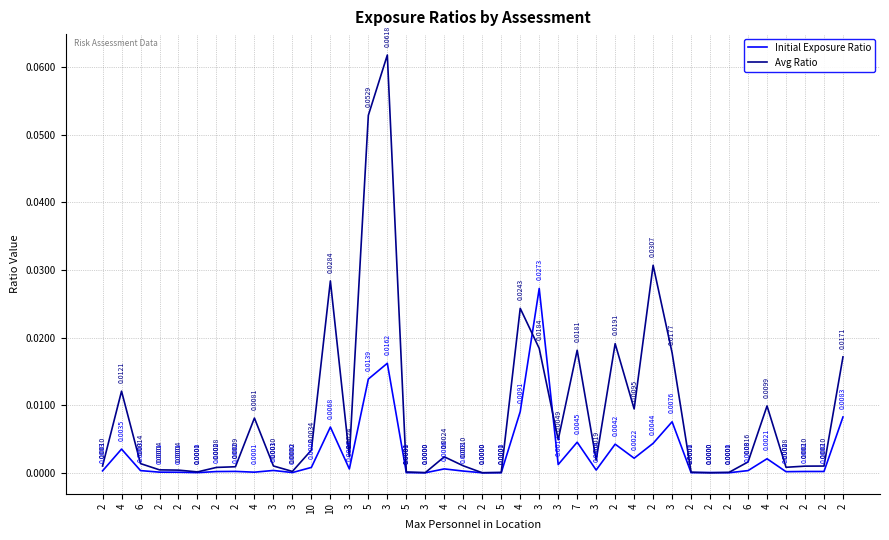

Reading right to left, extract all data points from this chart.

Initial Exposure Ratio: 0.0	0.0	0.0	0.0	0.0	0.0	0.0	0.0	0.0	0.0	0.0	0.0	0.0	0.0	0.0	0.0	0.0	0.0	0.0	0.0	0.0	0.0	0.0	0.0	0.0	0.0	0.0	0.0	0.0	0.0	0.0	0.0	0.0	0.0	0.0	0.0	0.0	0.0	0.0	0.0
Avg Ratio: 0.0	0.0	0.0	0.0	0.0	0.0	0.0	0.0	0.0	0.0	0.0	0.0	0.0	0.0	0.0	0.0	0.0	0.0	0.0	0.0	0.0	0.0	0.0	0.0	0.1	0.1	0.0	0.0	0.0	0.0	0.0	0.0	0.0	0.0	0.0	0.0	0.0	0.0	0.0	0.0